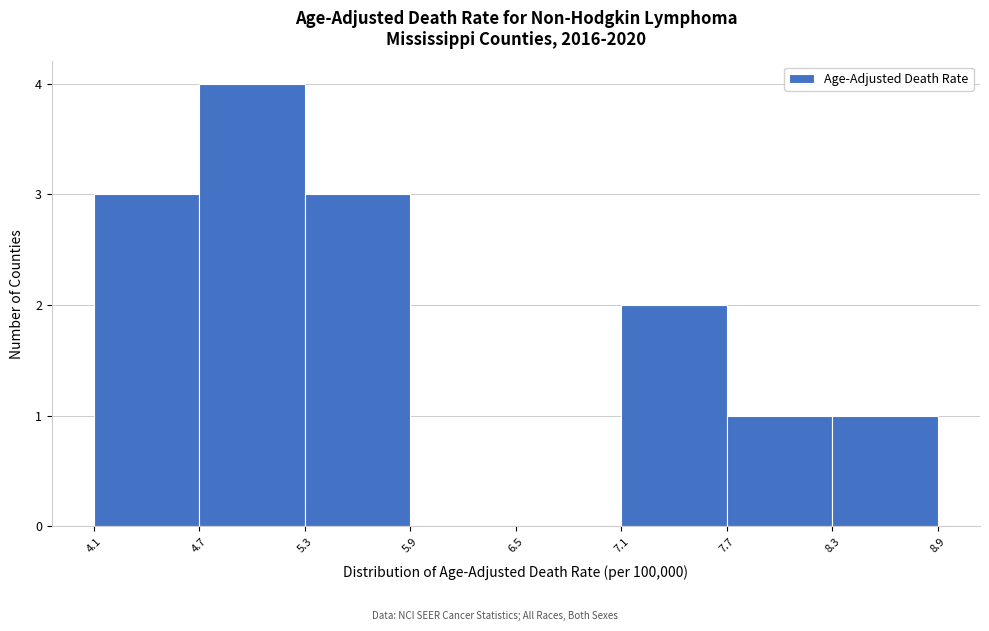

Reading left to right, list every bar in this chart as the range it spans on the x-axis followed by its height. The values are not printed on the chart, so give them approximately, as read against the axis.

4.1 to 4.7: 3
4.7 to 5.3: 4
5.3 to 5.9: 3
5.9 to 6.5: 0
6.5 to 7.1: 0
7.1 to 7.7: 2
7.7 to 8.3: 1
8.3 to 8.9: 1